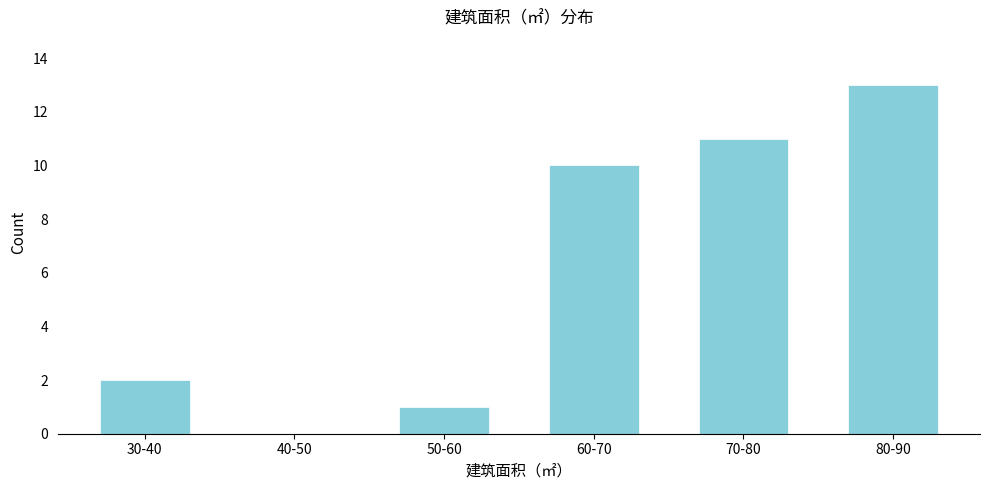

Reading left to right, extract all data points from this chart.

30-40=2	40-50=0	50-60=1	60-70=10	70-80=11	80-90=13